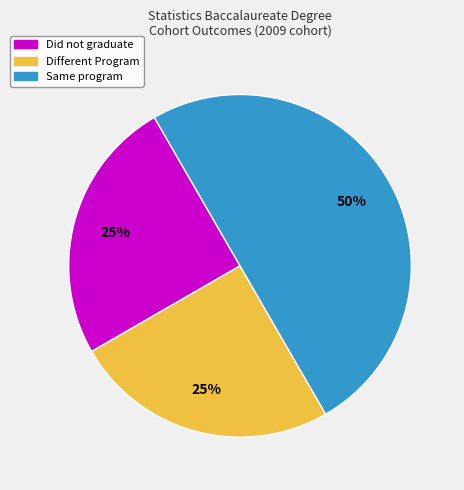

Does Different Program account for over 50% of the chart?

No